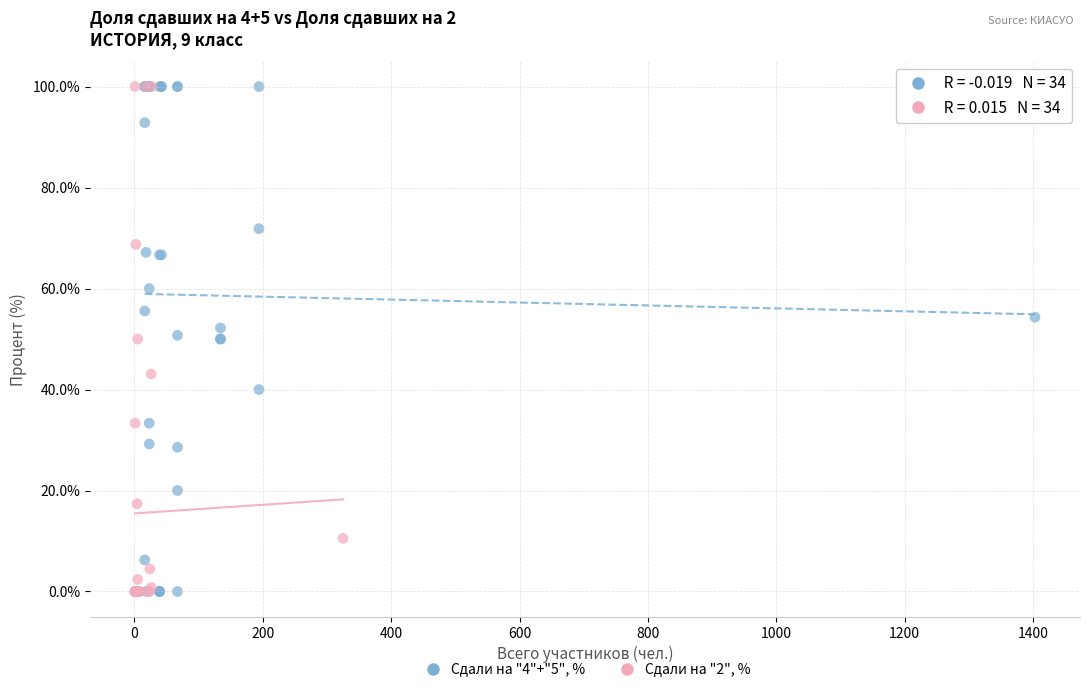

What are all the series names shown in the legend?

Сдали на "4"+"5", %, Сдали на "2", %